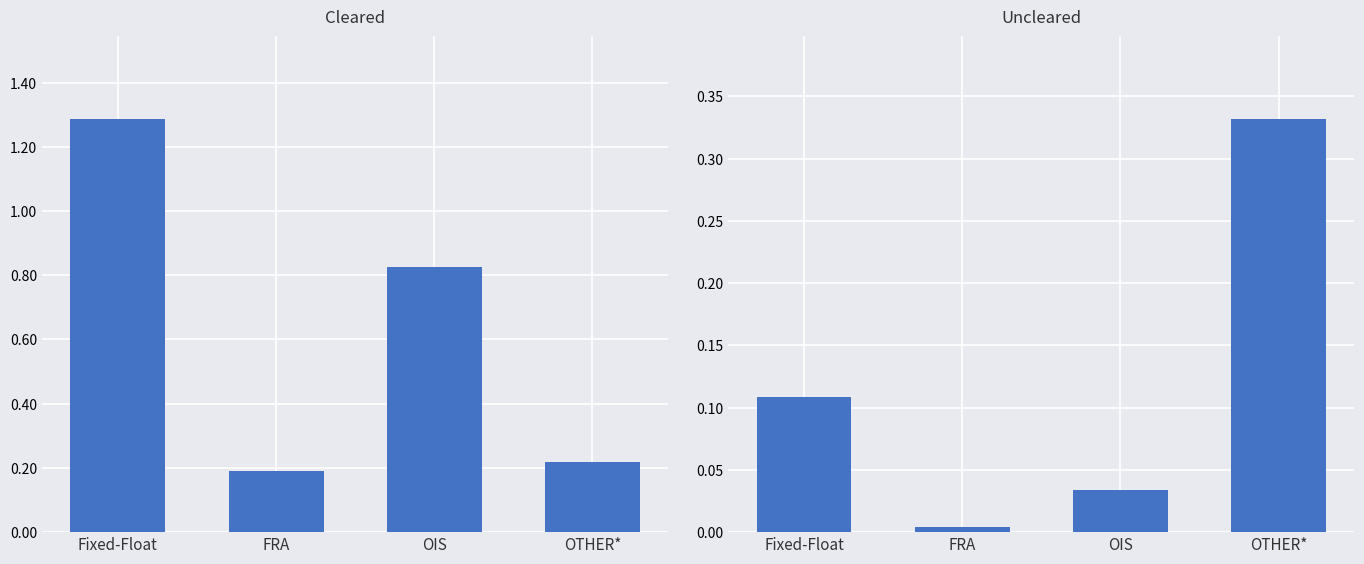

How many bars are there in total?

8